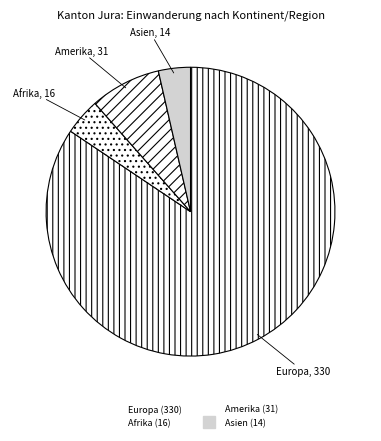

How many segments does this pie chart have?

4